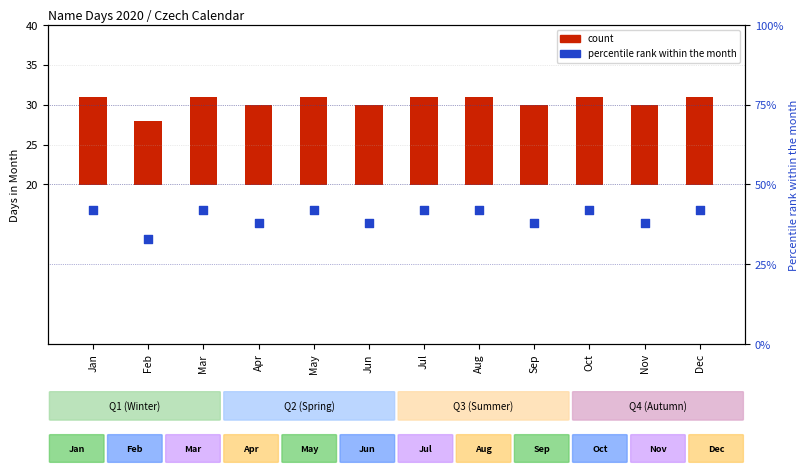

Which series reaches the minimum Y coordinate?

count